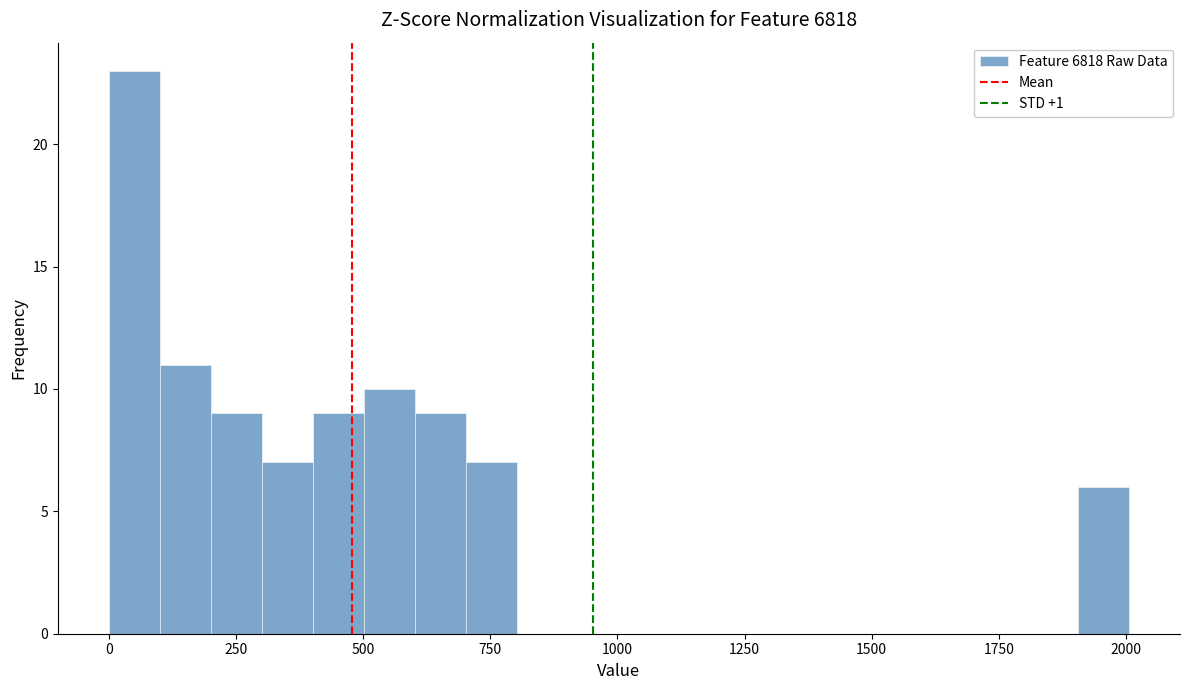

Read against the x-axis, roughly where is the centre of the tallest bar?

50